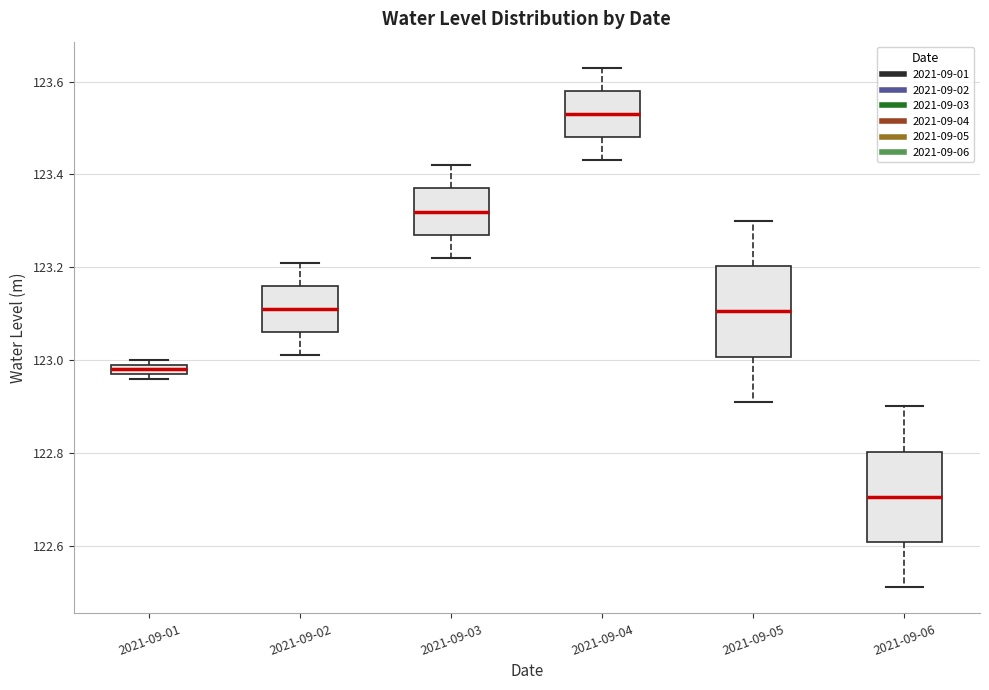

Which box has the highest median line?

2021-09-04